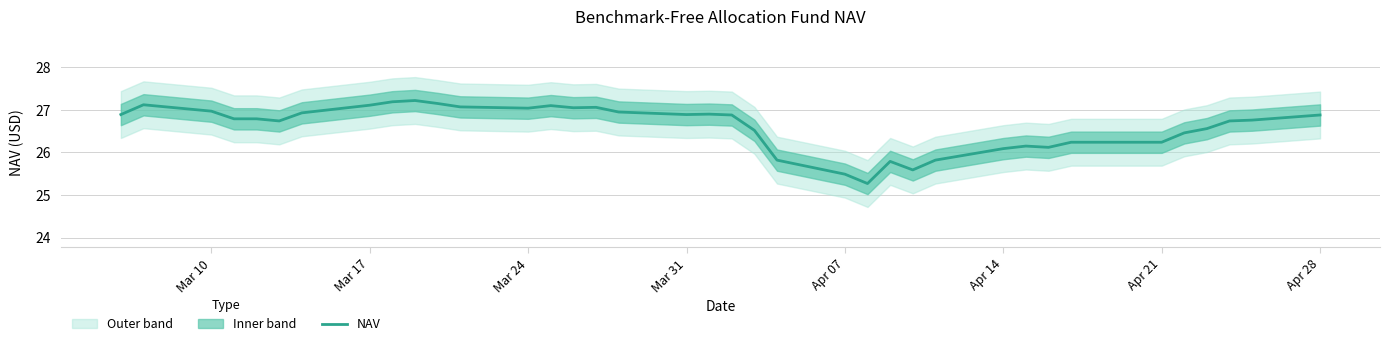

The NAV series shows 27.0 at Mar 10. True or false?

True